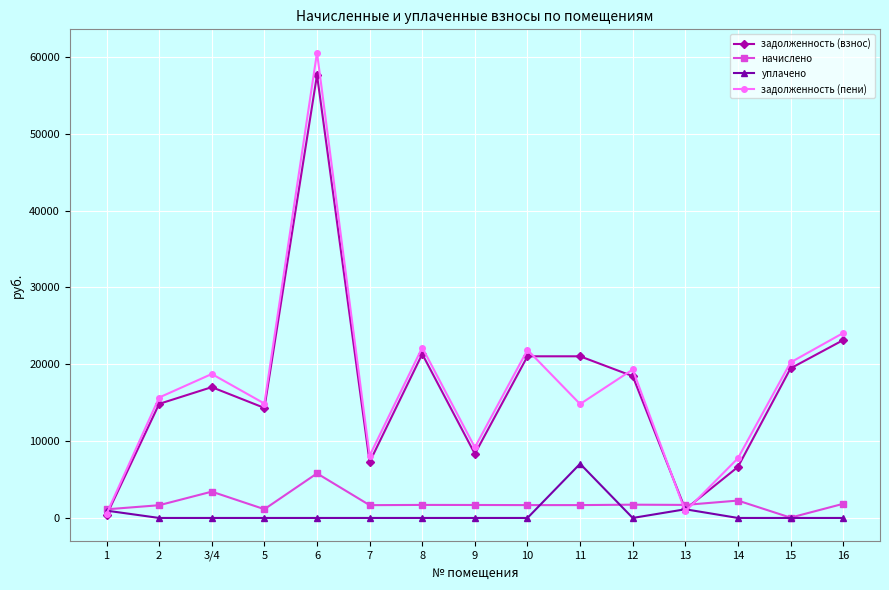

Which category has the highest value across all series?

6